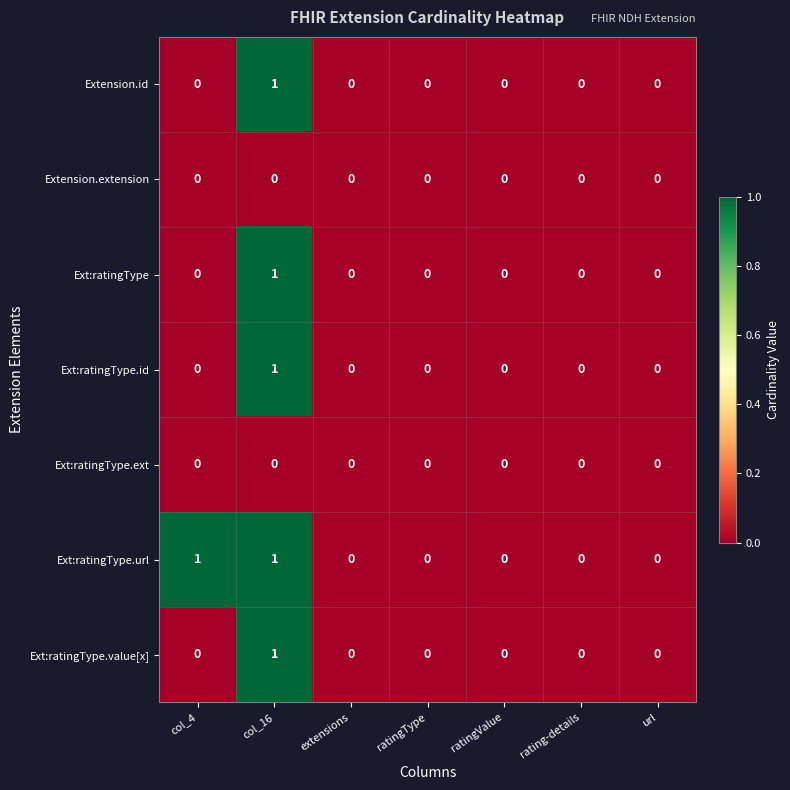

Which series has the largest total across all categories?

Ext:ratingType.url